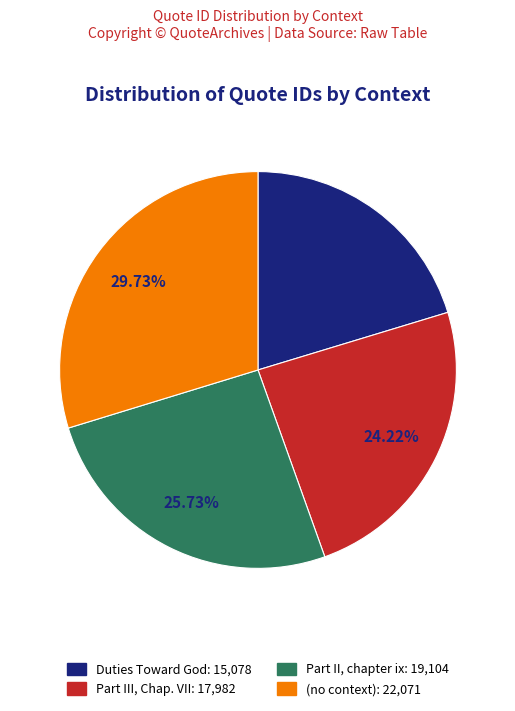

What is the ratio of the value at (no context) to the value at Part III, Chap. VII?

1.2